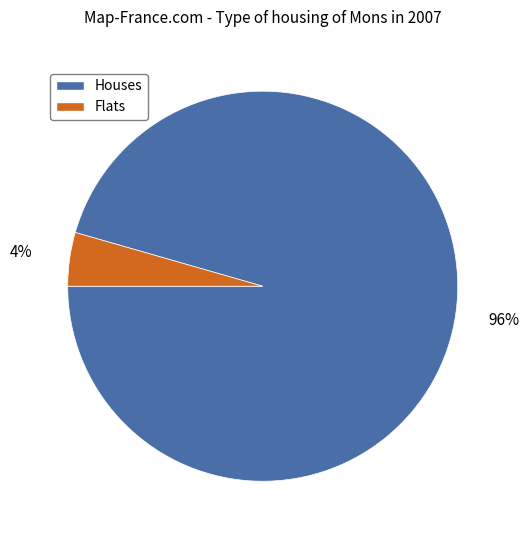

Is there a majority slice in this chart?

Yes